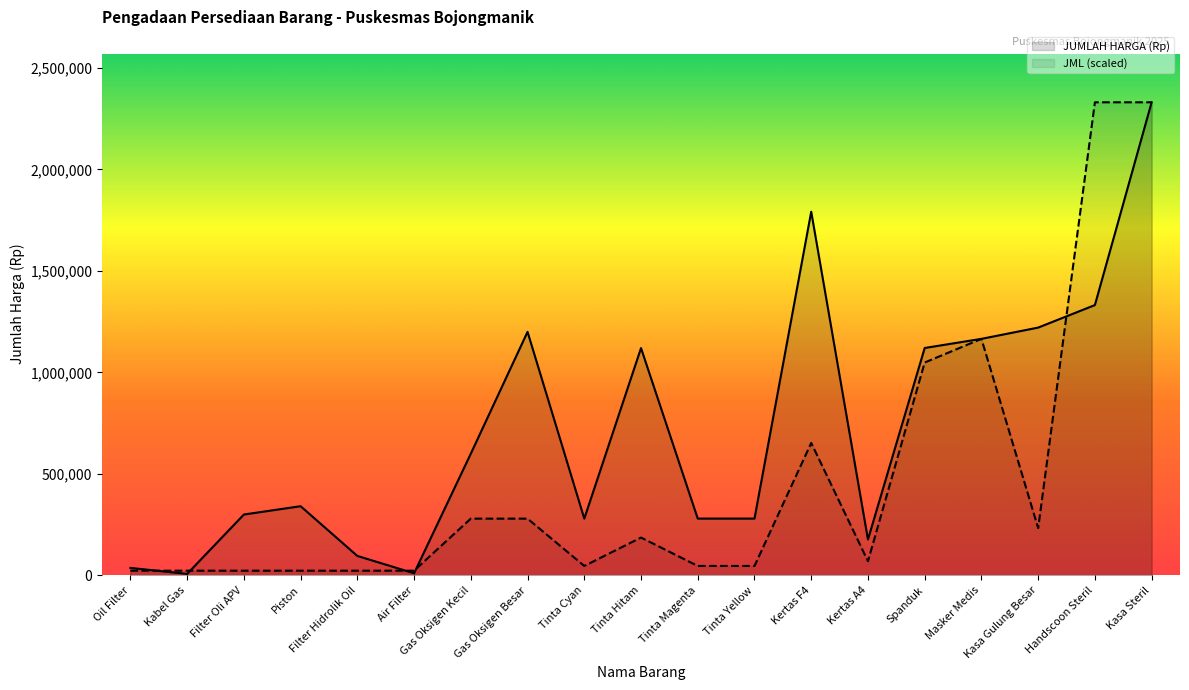

The value of JUMLAH HARGA (Rp) at Gas Oksigen Kecil is 600000. True or false?

True